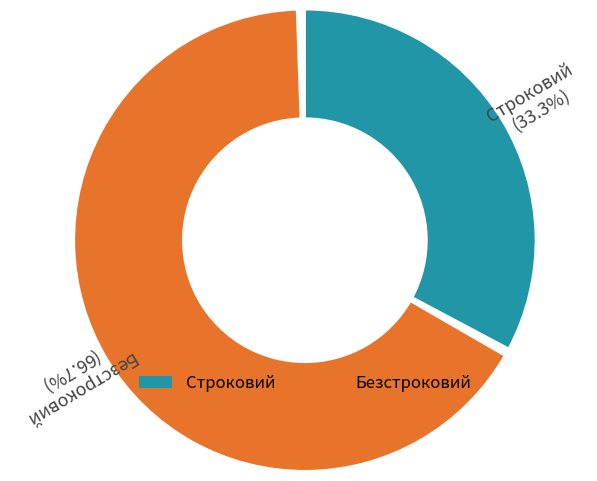

Which slice is the largest?

Безстроковий